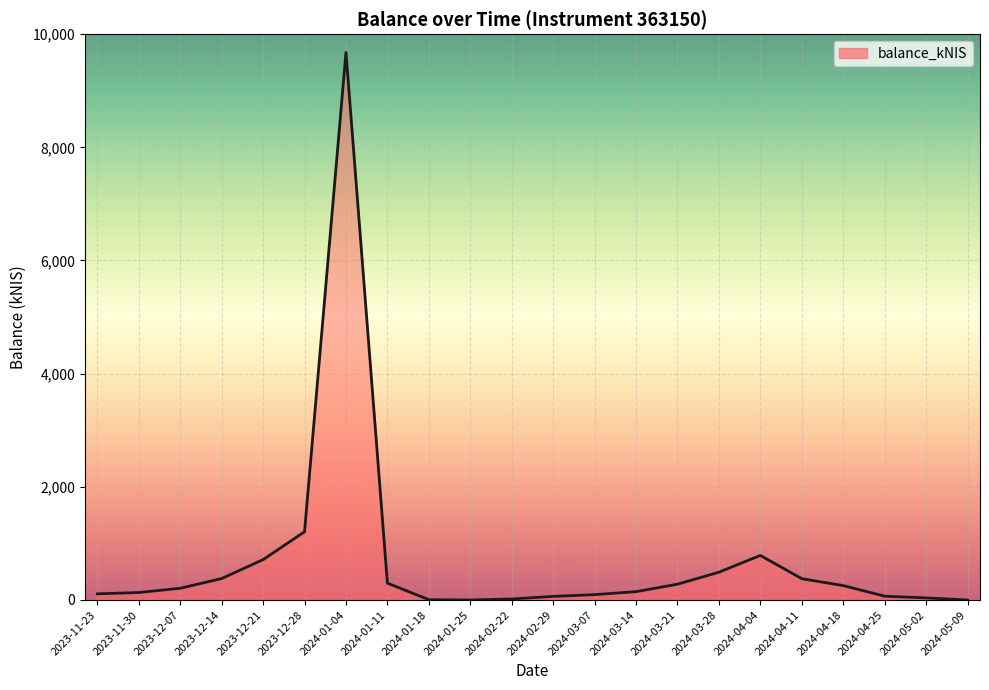

Where is the data nearest to the value 4837?

2023-12-28